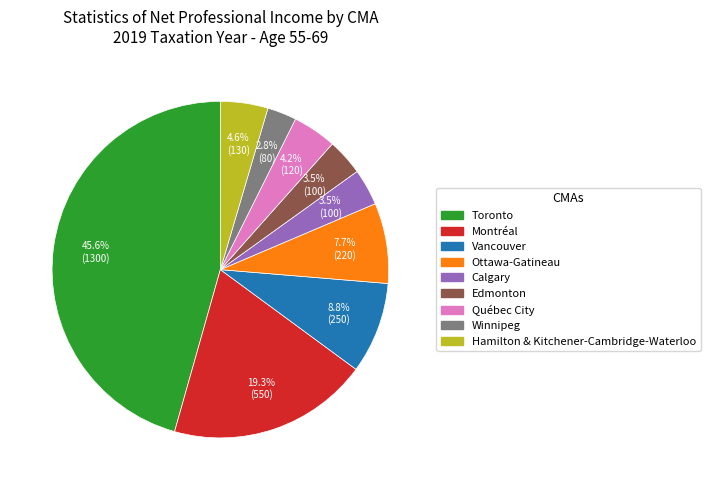

What is the largest slice in the pie chart?

Toronto